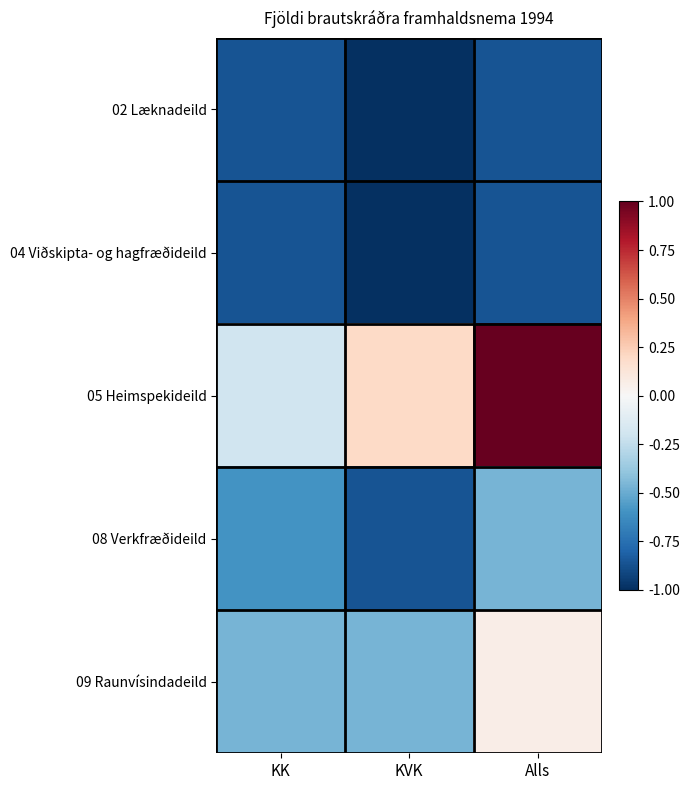

What is the total value across all series at Alls?

-1.1